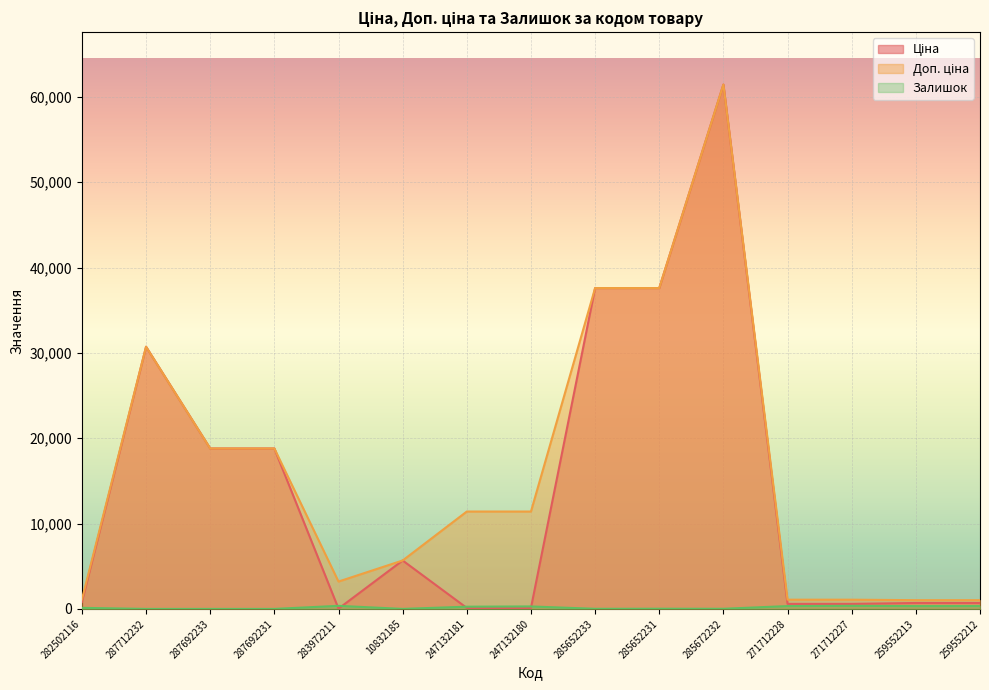

Rank the series by their maximum value, from lowest to highest.

Залишок, Ціна, Доп. ціна